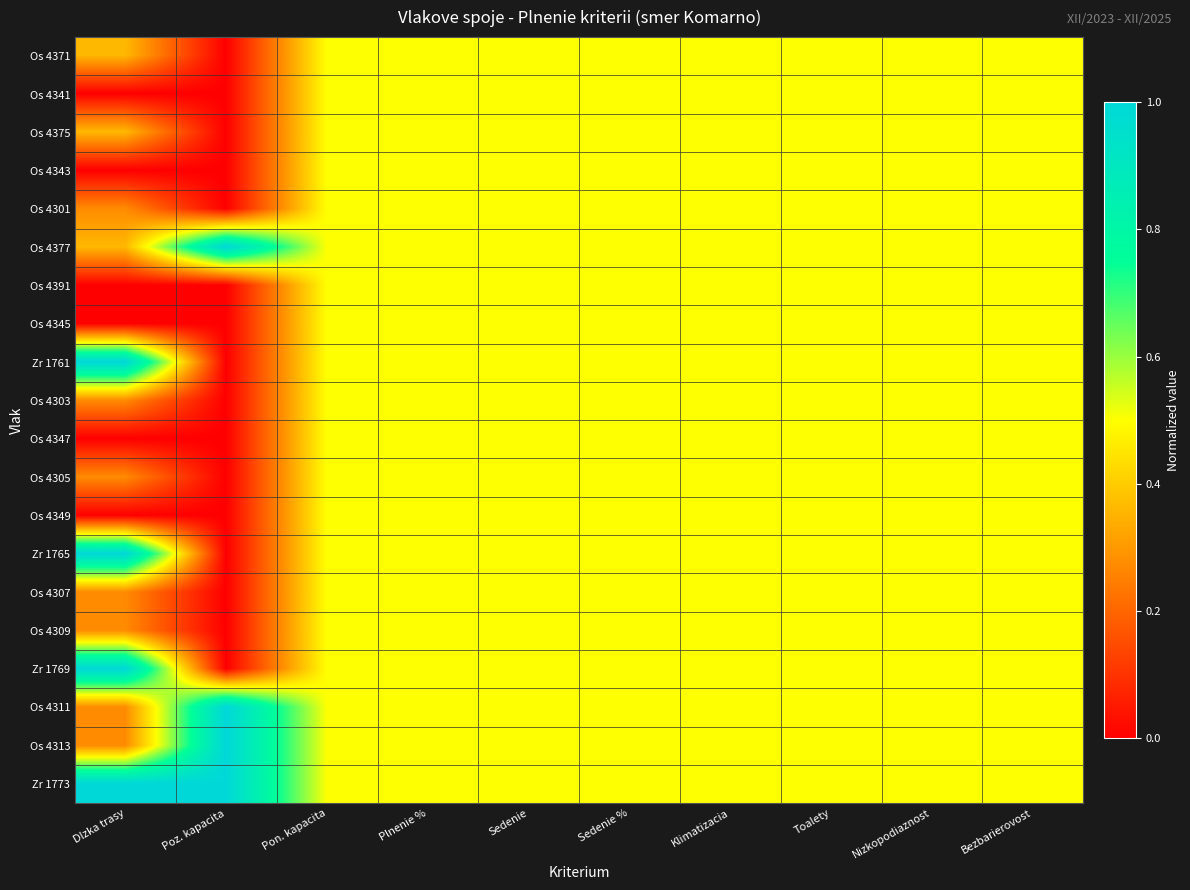

At how many categories does at least one series exceed 0?

10